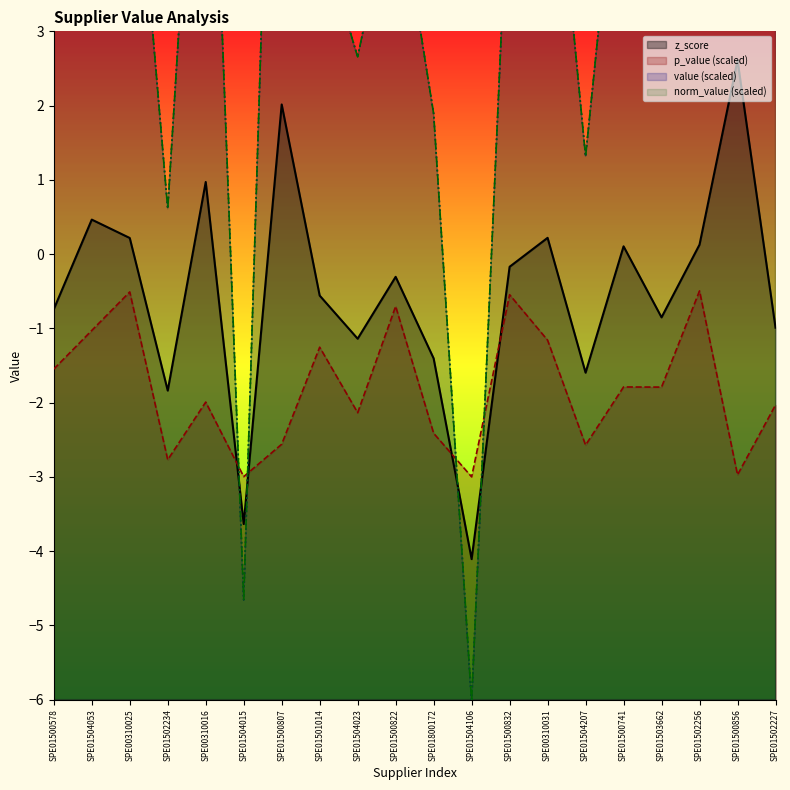

True or false: value has a value of 2.3 at SPE01501014.

False